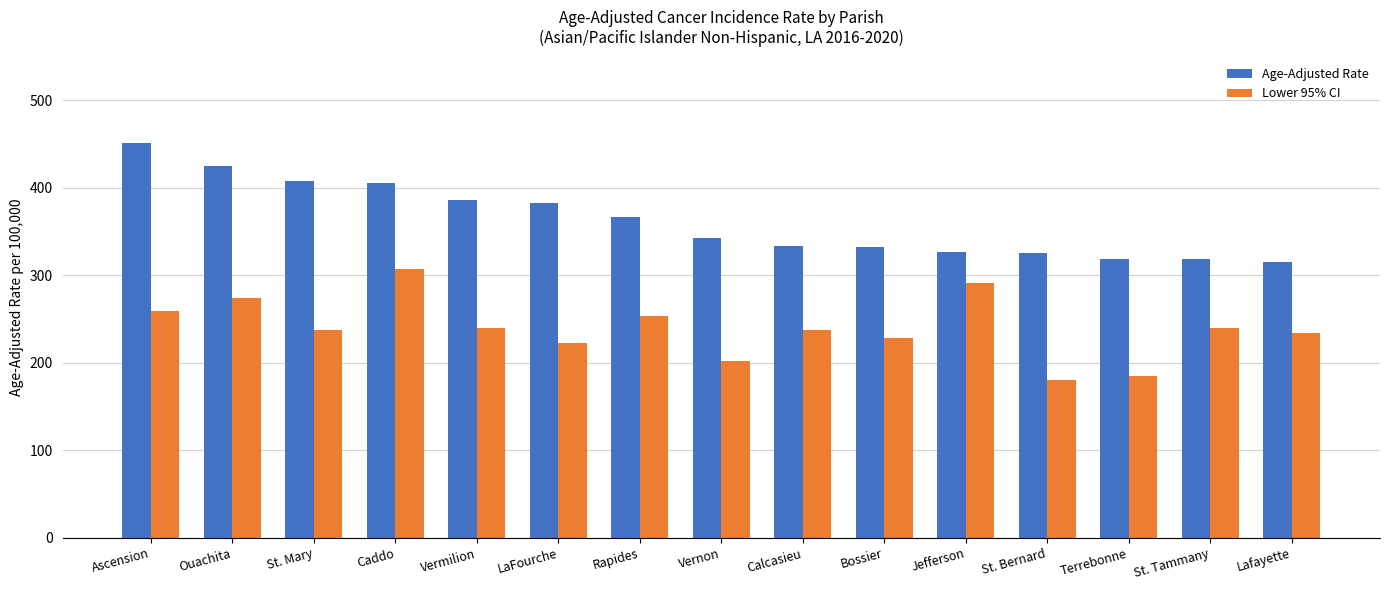

What is the label of the 8th bar from the left?

Vernon